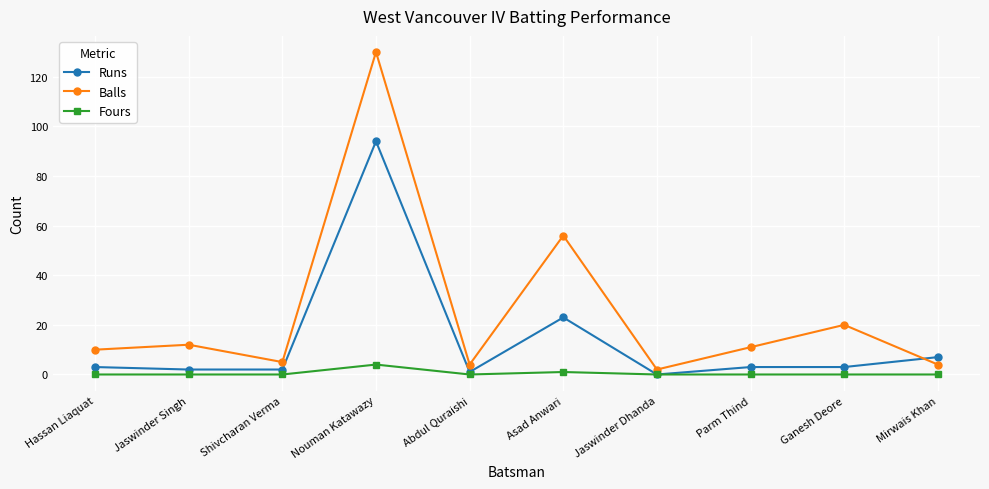

The value of Balls at Hassan Liaquat is 15. True or false?

False